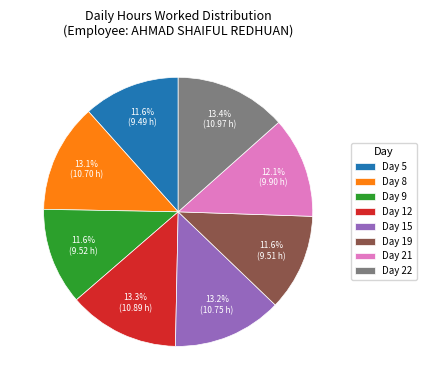

What is the ratio of the value at Day 22 to the value at Day 8?

1.0